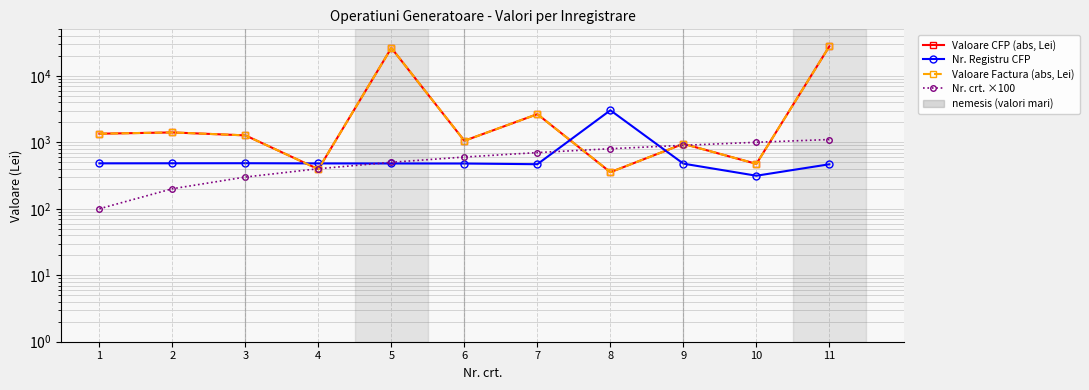

At how many categories does at least one series exceed 4793?

2